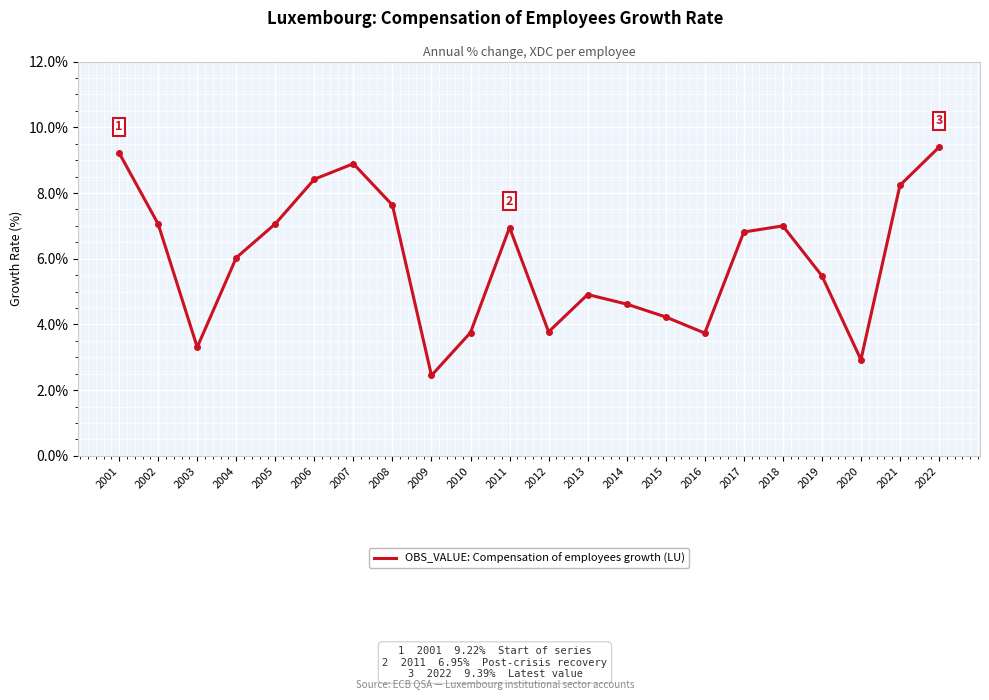

Is this an area chart (filled region under the line)?

No